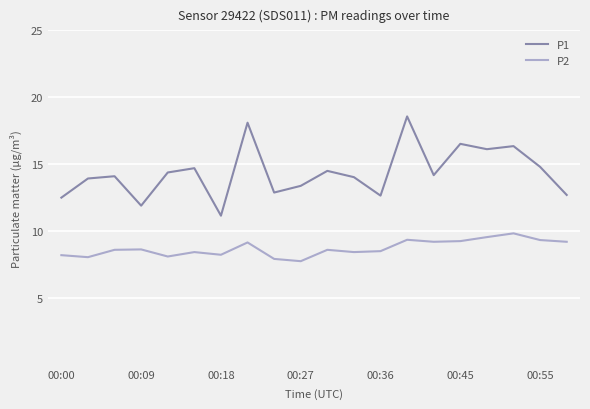

Which series has the widest spread of values?

P1